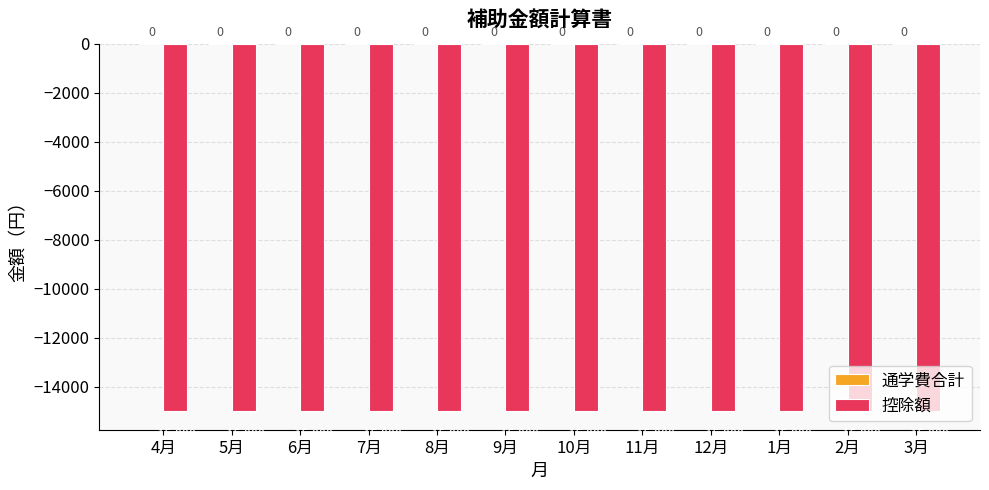

Reading right to left, what are all the values shown in this chart?

通学費合計: 3月=0	2月=0	1月=0	12月=0	11月=0	10月=0	9月=0	8月=0	7月=0	6月=0	5月=0	4月=0
控除額: 3月=-15000	2月=-15000	1月=-15000	12月=-15000	11月=-15000	10月=-15000	9月=-15000	8月=-15000	7月=-15000	6月=-15000	5月=-15000	4月=-15000